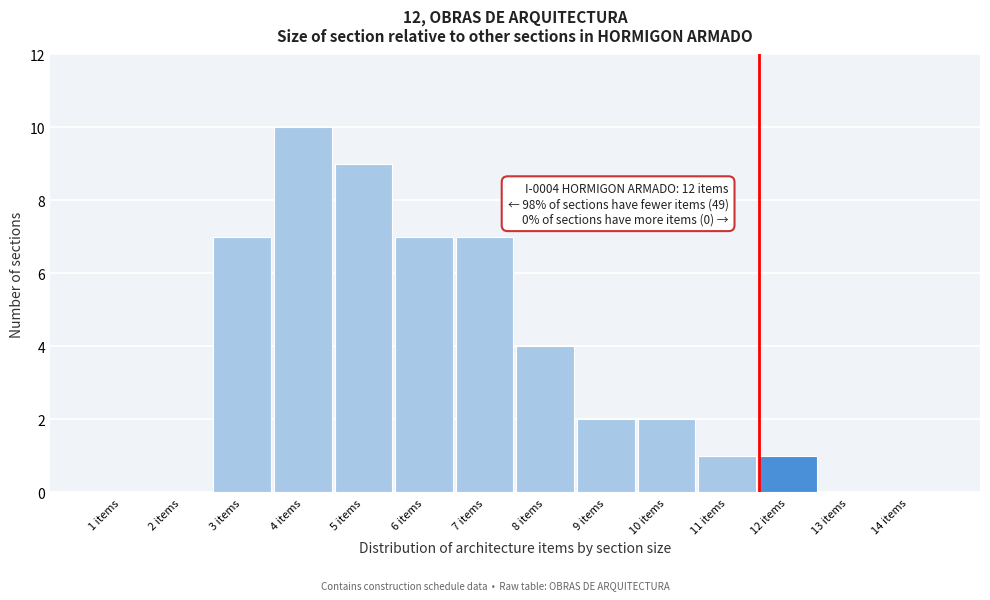

Reading right to left, list all the values displayed in this chart.

14 items=0	13 items=0	12 items=1	11 items=1	10 items=2	9 items=2	8 items=4	7 items=7	6 items=7	5 items=9	4 items=10	3 items=7	2 items=0	1 items=0